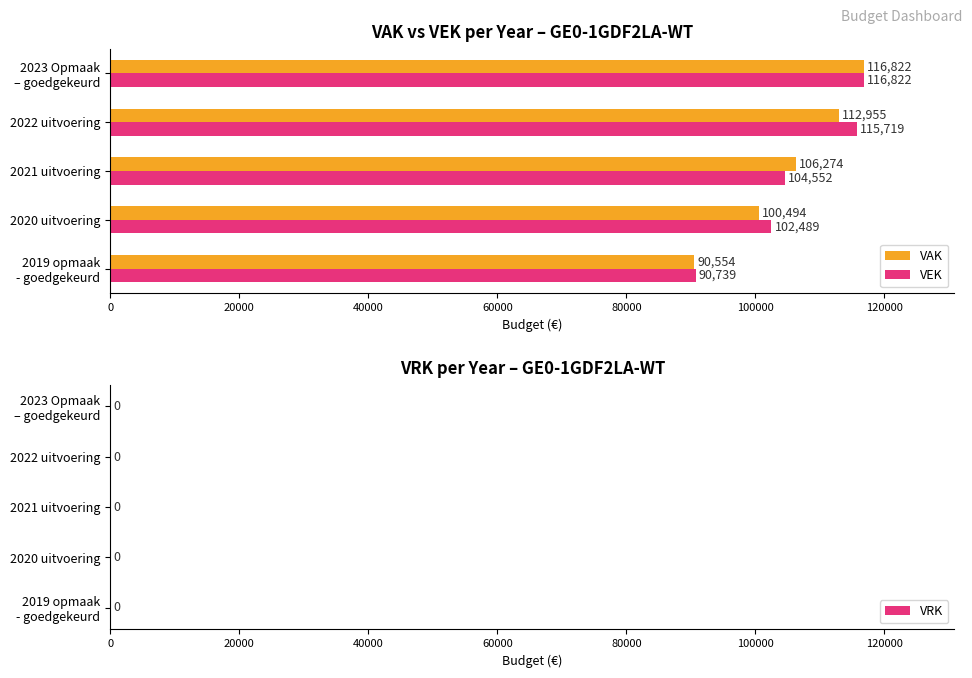

What value does the VAK series have at 2021 uitvoering, to the nearest 10?

106270